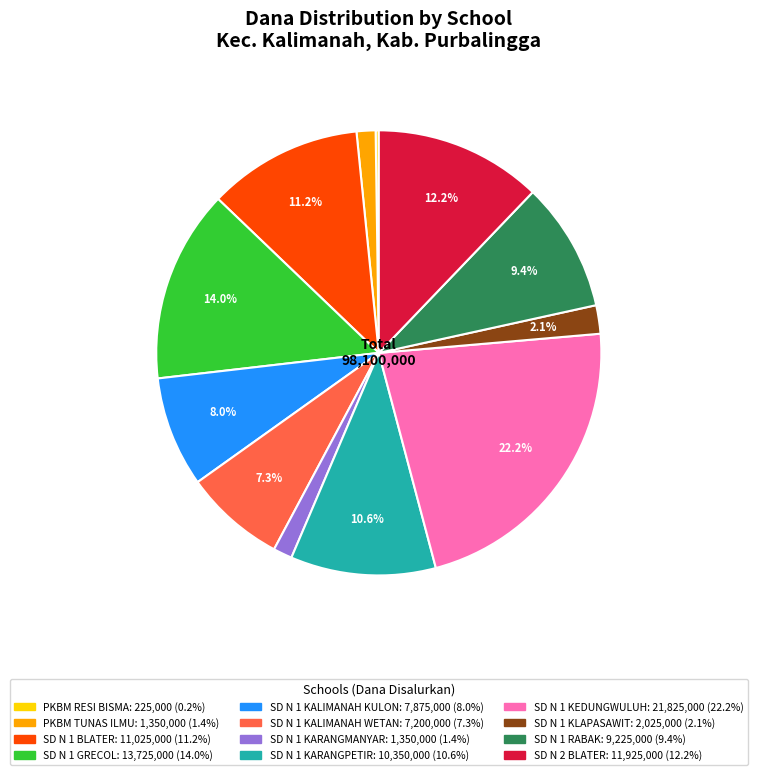

Combined, do SD N 2 BLATER and PKBM TUNAS ILMU account for over 50%?

No